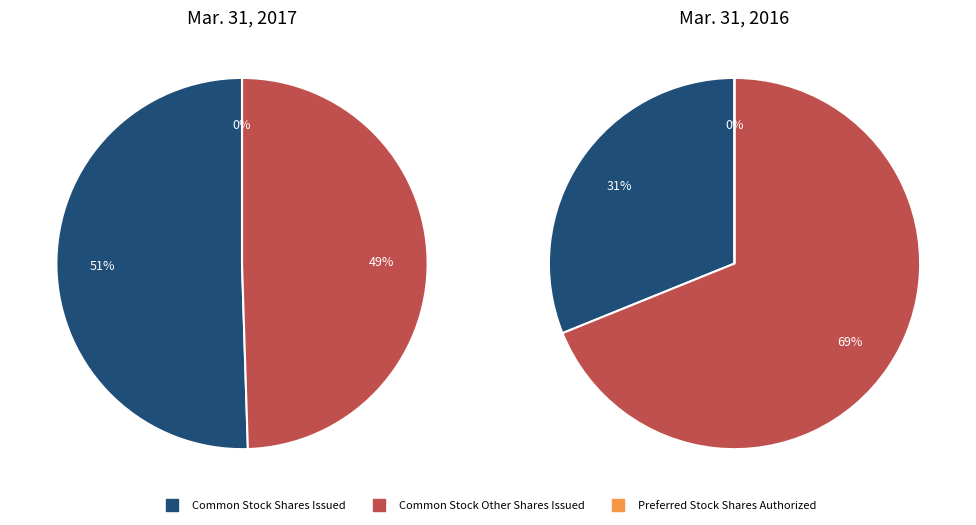

Which slice is the largest?

Common Stock Shares Issued